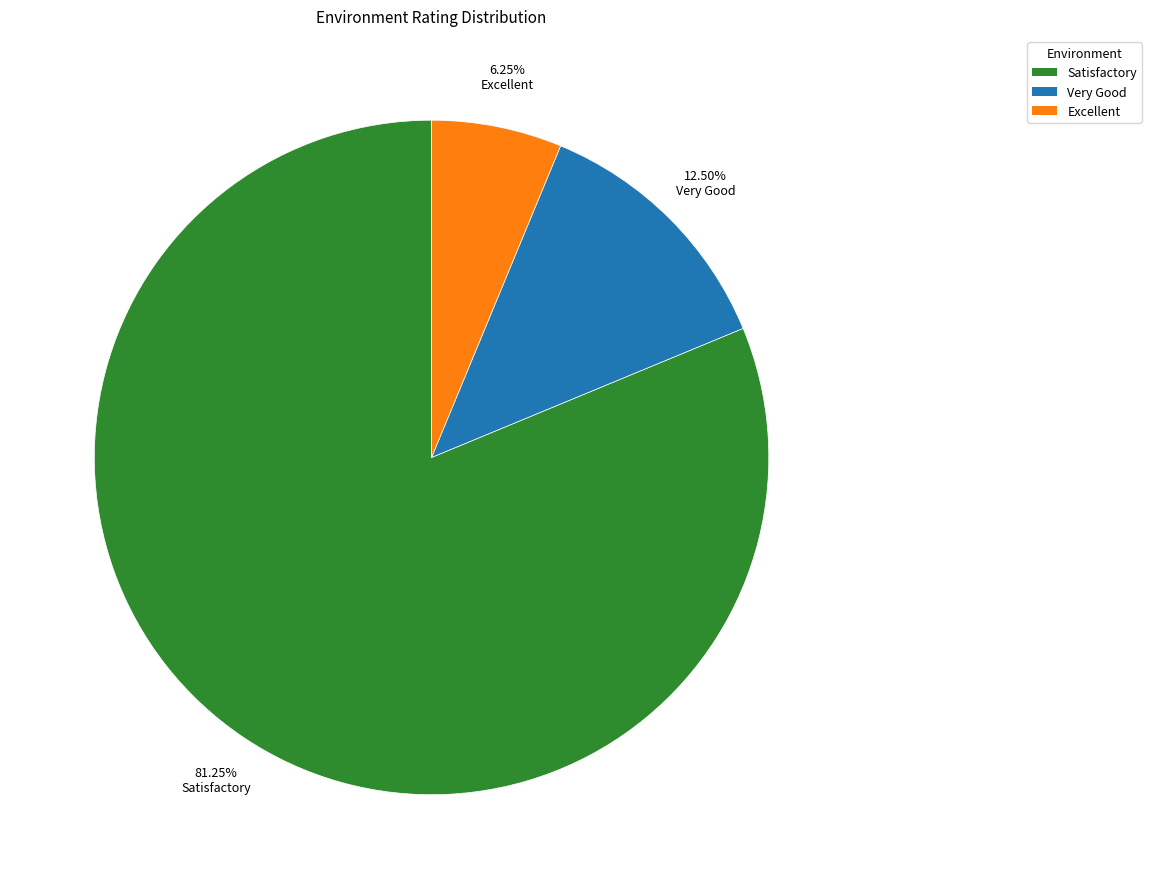

What percentage do Excellent and Very Good together represent?

18.8%